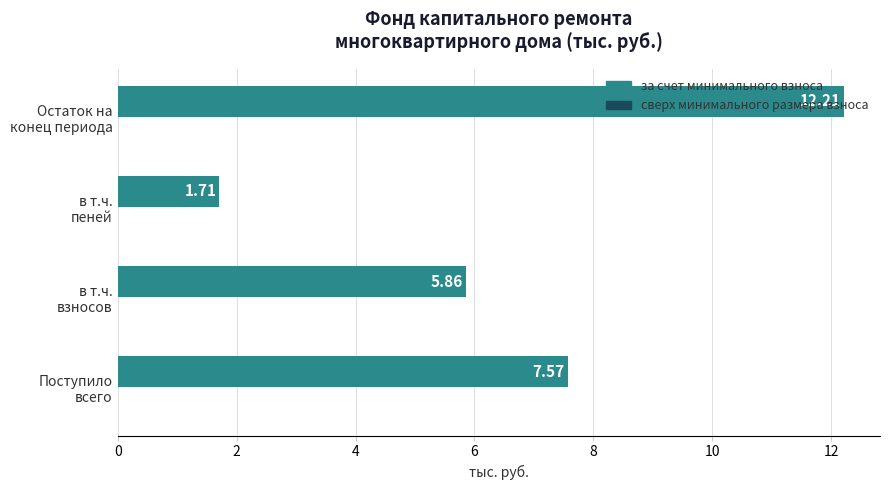

Are the bars grouped side by side (vs. stacked)?

No